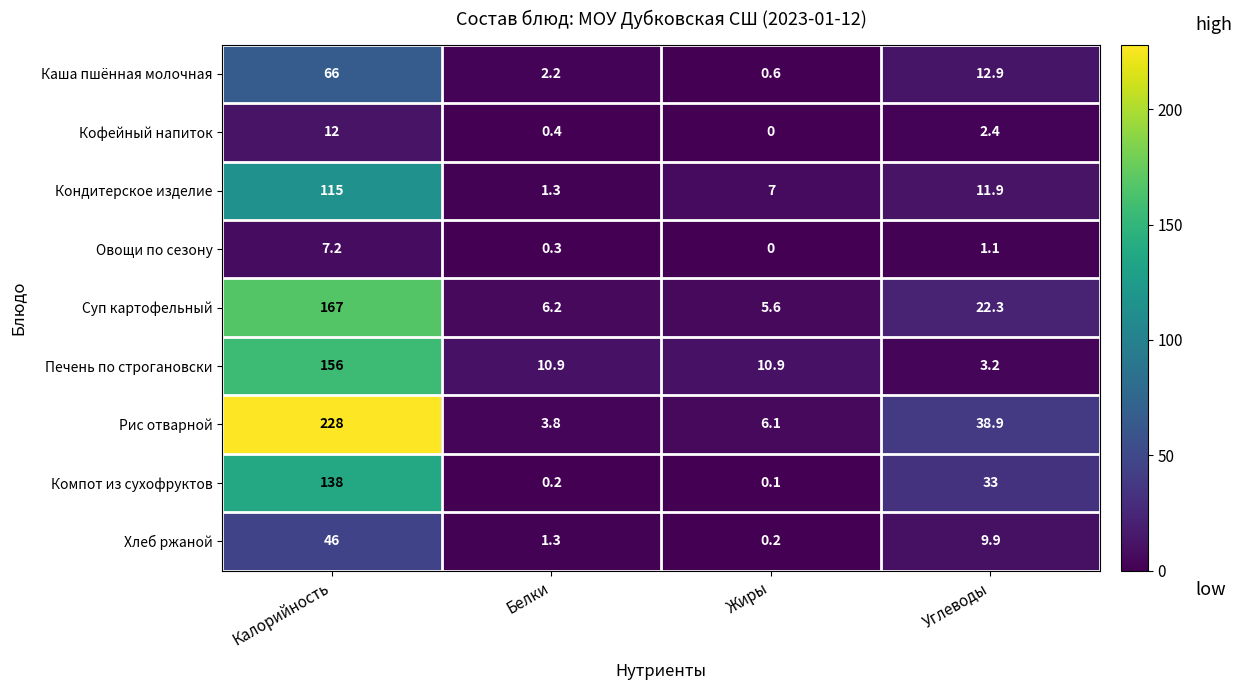

What is the maximum value shown in the chart?

228.0